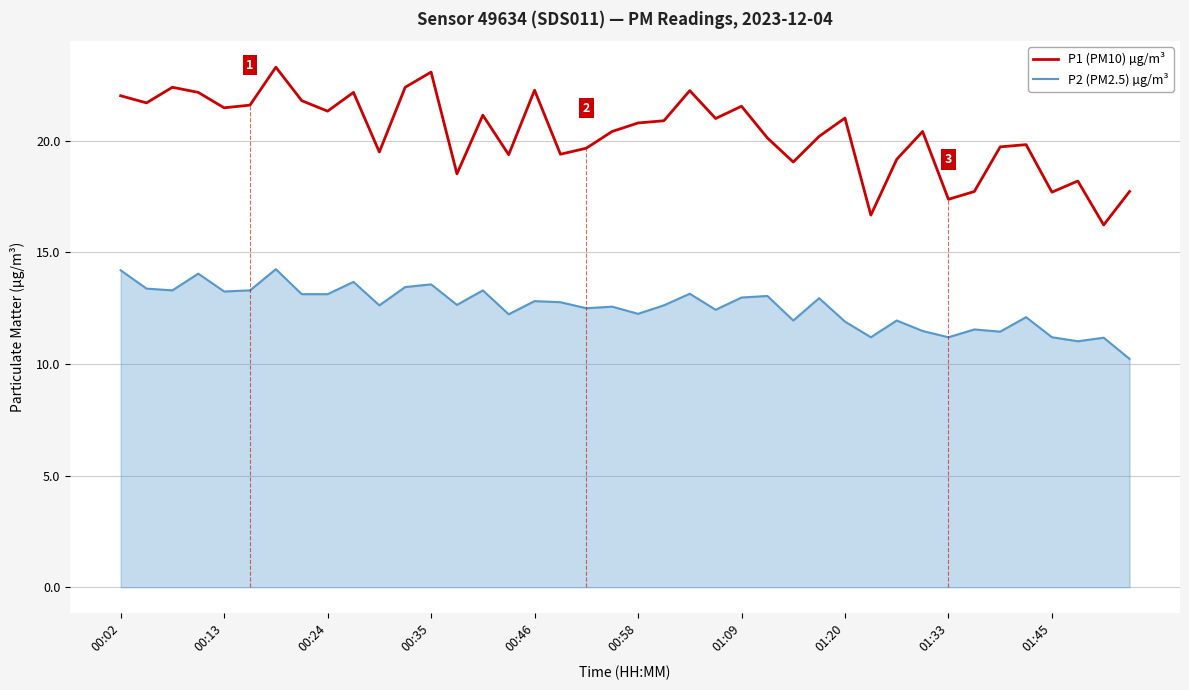

Which series has the widest spread of values?

P1 (PM10) µg/m³